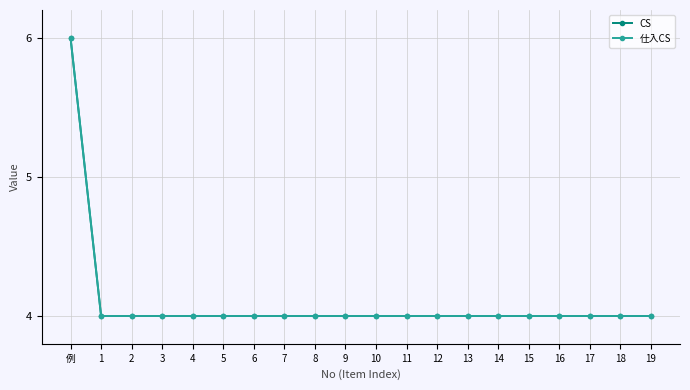

True or false: CS has more than 2 points higher than both neighbors.

False